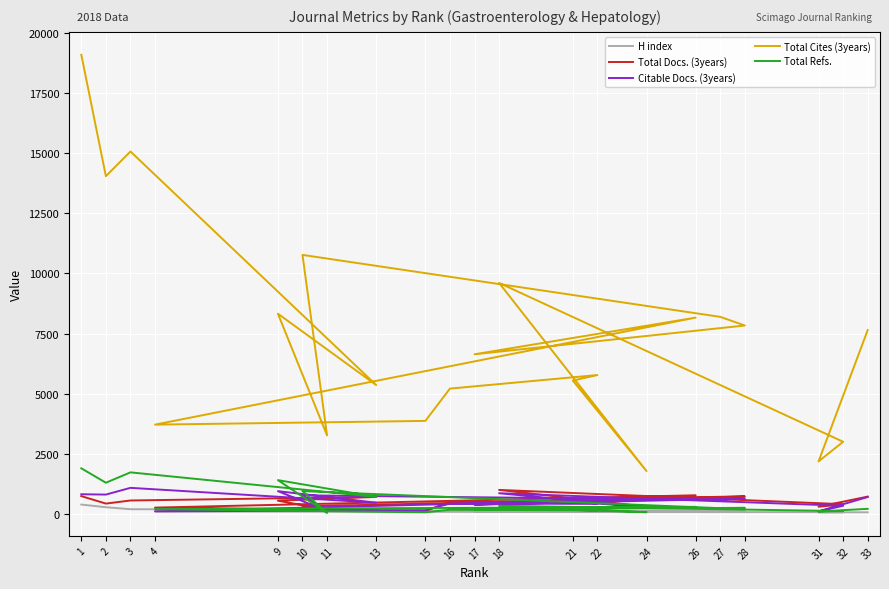

What is the spread (max minus min) of values at 15?

3804